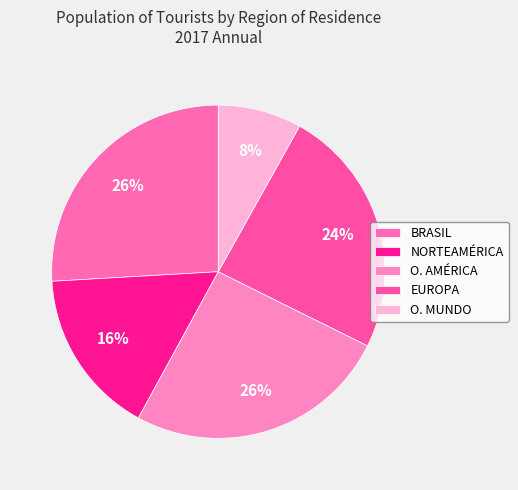

The O. AMÉRICA slice represents 26% of the pie. True or false?

True